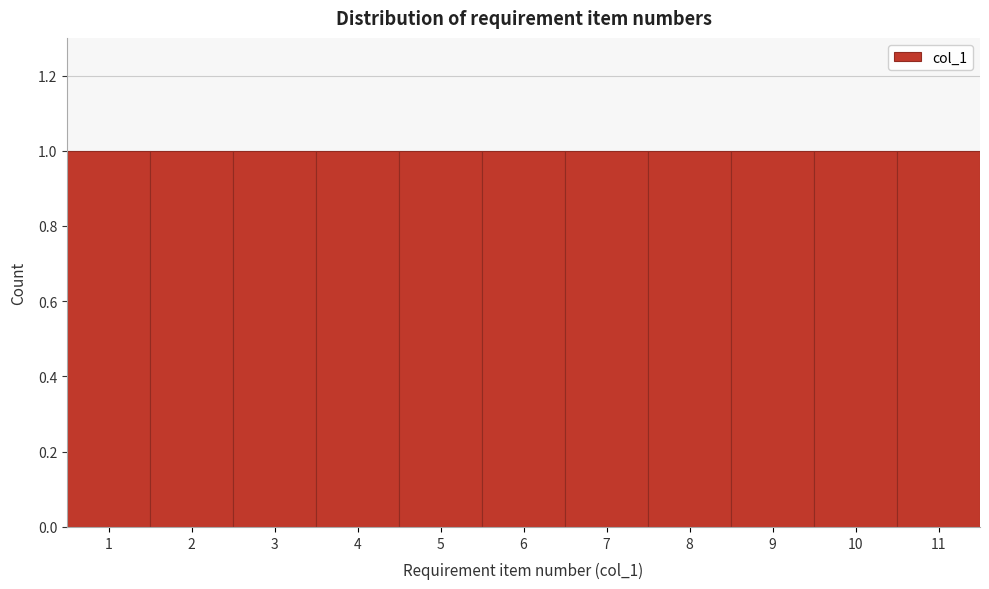

Reading left to right, transcribe this chart: for each bar, give the range it covers on the x-axis and its height. The values are not printed on the chart, so give them approximately, as read against the axis.

0.5 to 1.5: 1
1.5 to 2.5: 1
2.5 to 3.5: 1
3.5 to 4.5: 1
4.5 to 5.5: 1
5.5 to 6.5: 1
6.5 to 7.5: 1
7.5 to 8.5: 1
8.5 to 9.5: 1
9.5 to 10.5: 1
10.5 to 11.5: 1